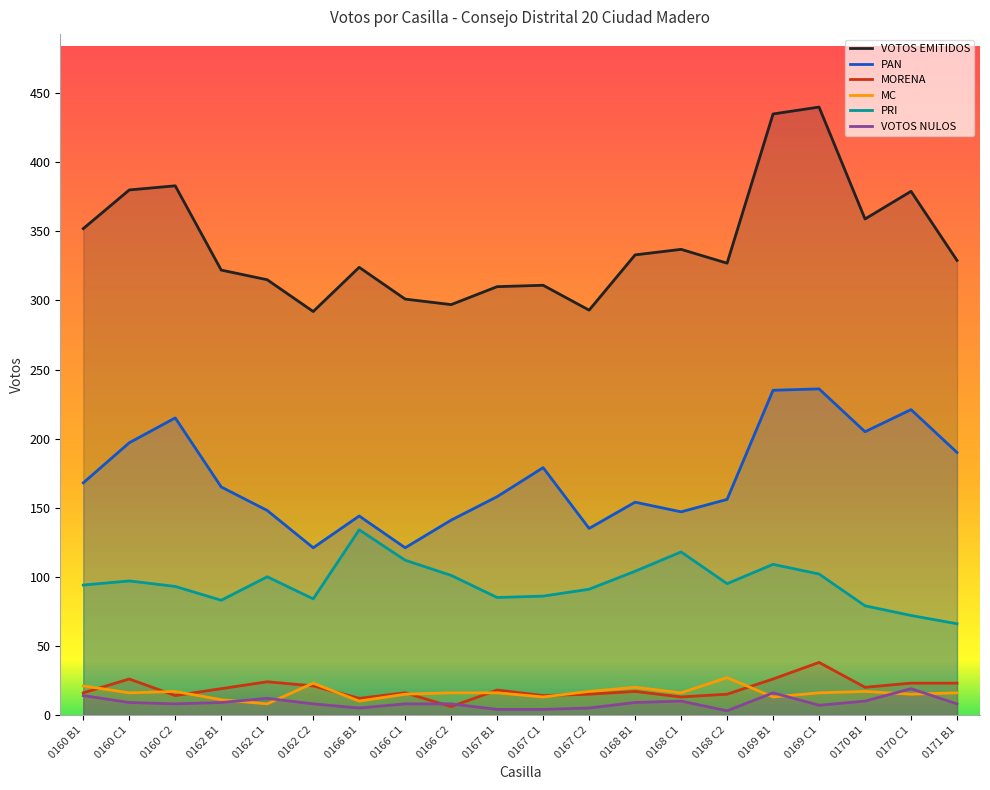

What is the label of the 12th point from the right?

0166 C2